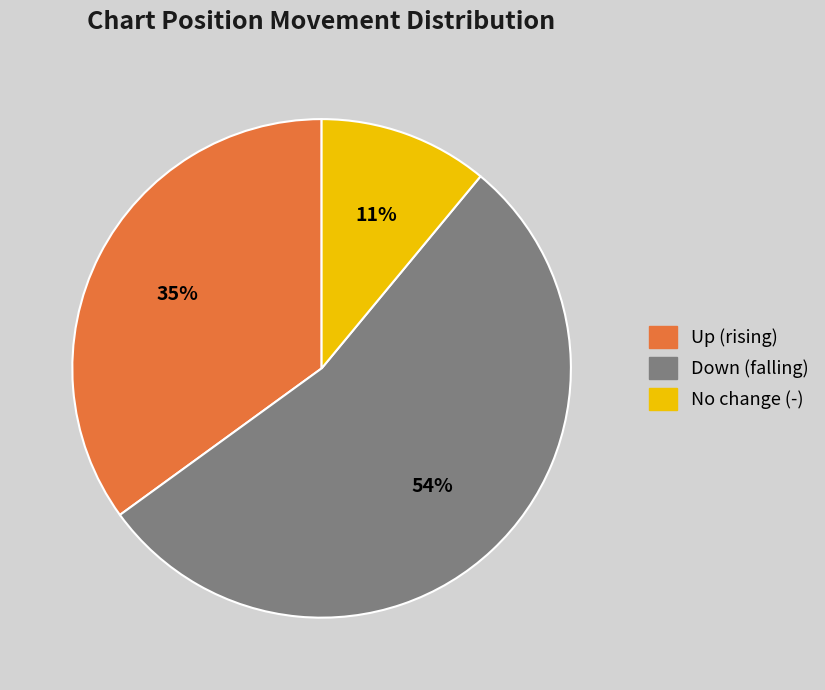

True or false: Up (rising) accounts for 25% of the total.

False